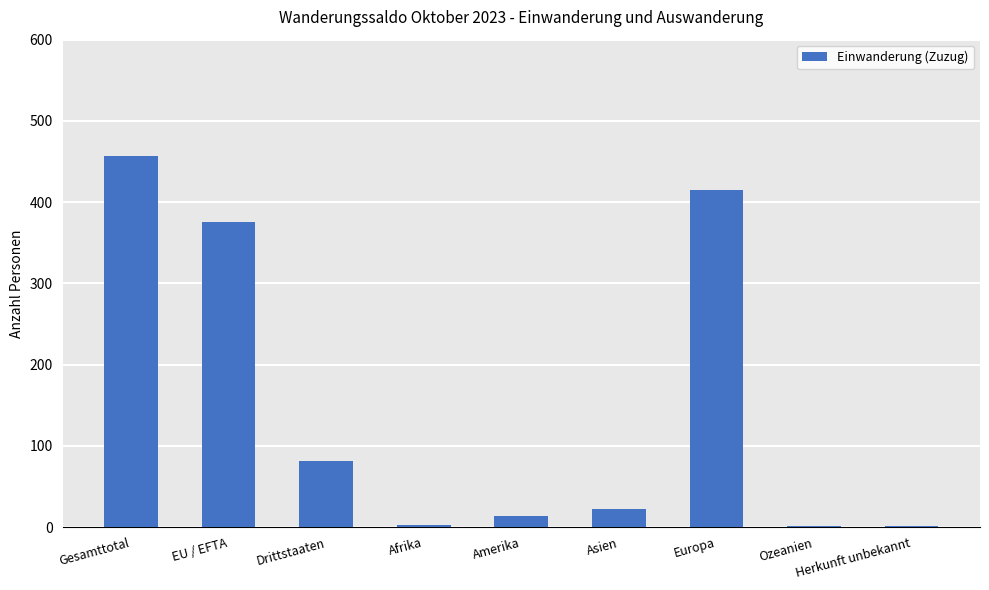

How many categories are shown in the chart?

9